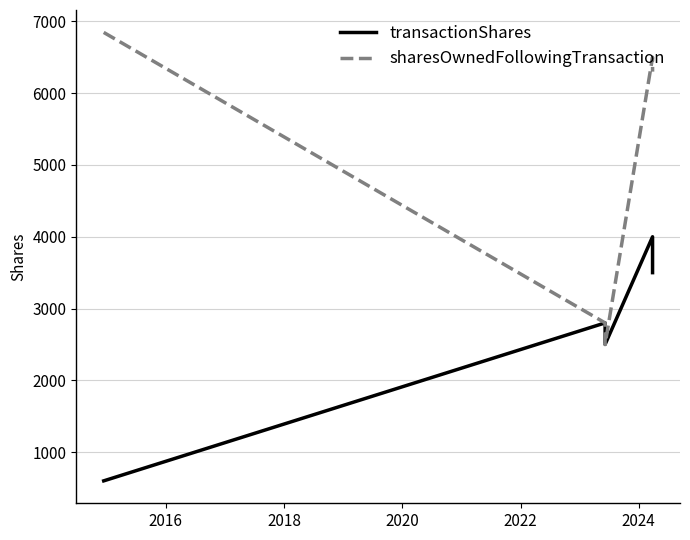

At how many categories does at least one series exceed 603?

5